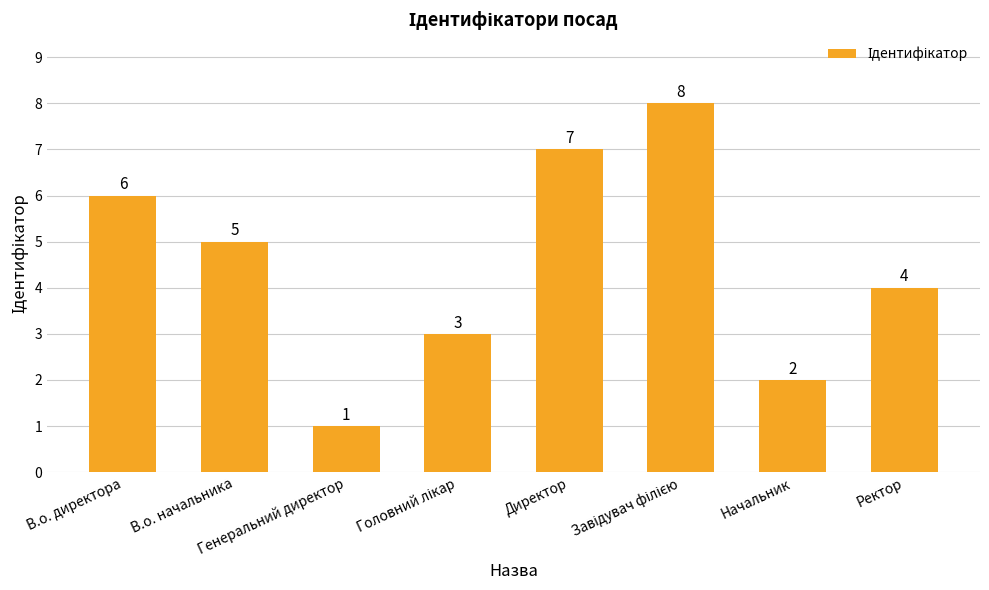

Which label corresponds to the smallest value in the chart?

Генеральний директор